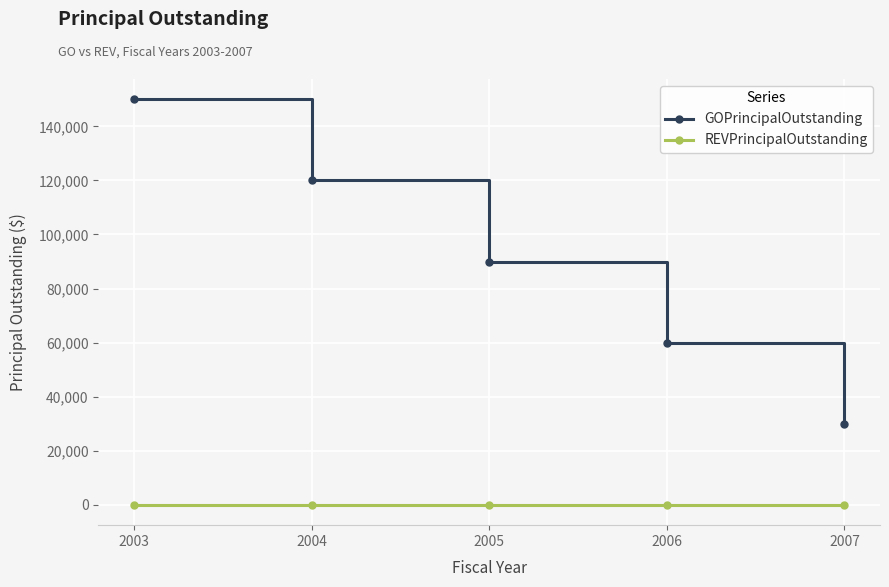

What is the maximum value shown in the chart?

150000